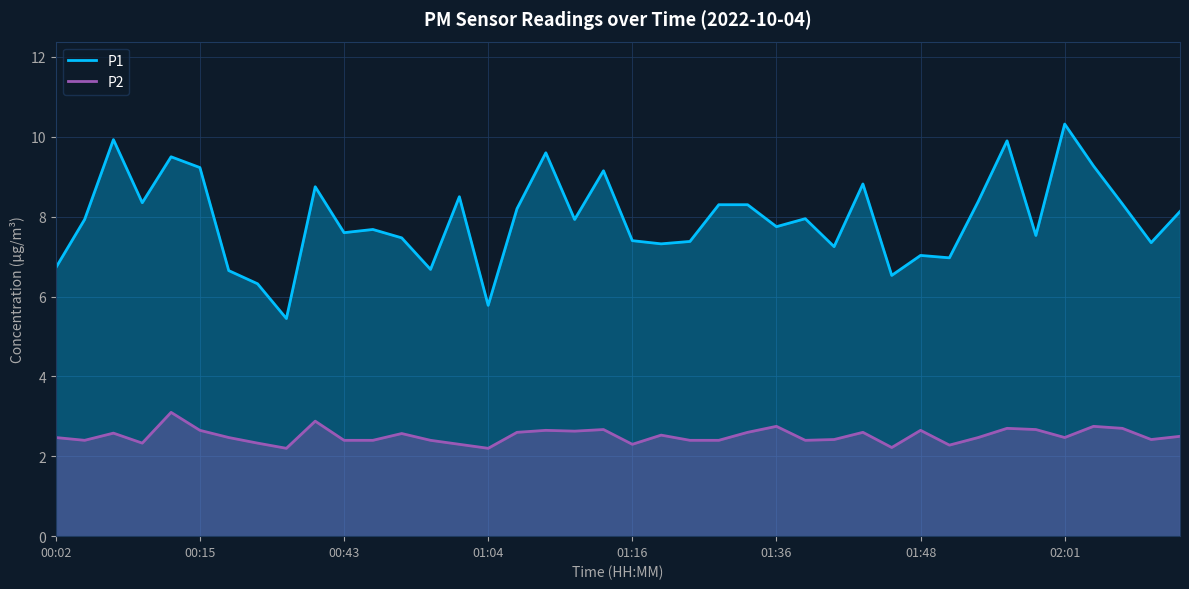

True or false: P2 and P1 intersect in this chart.

False